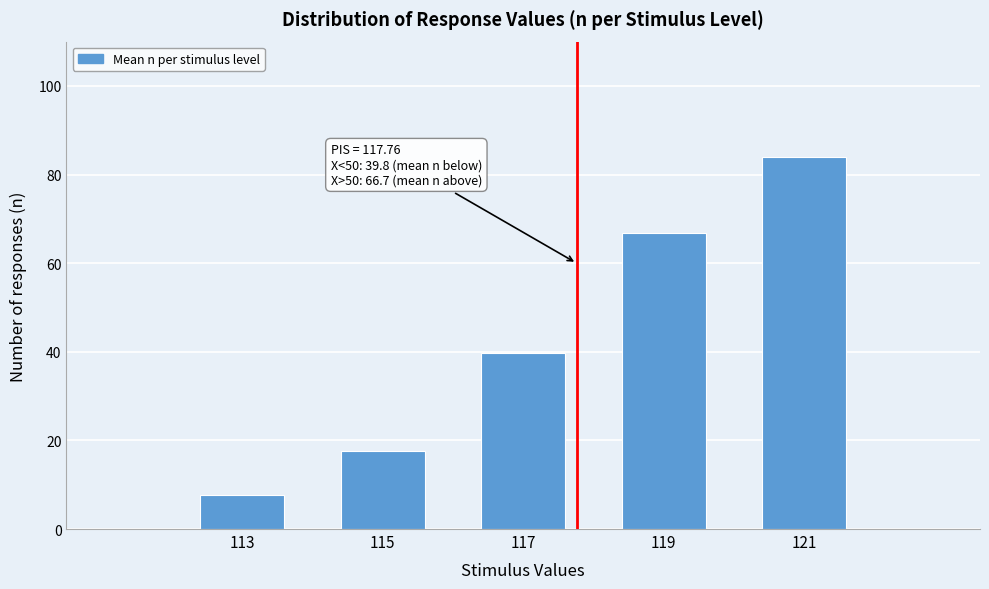

Reading left to right, what are all the values shown in this chart?

113=7.6	115=17.5	117=39.8	119=66.7	121=84.0